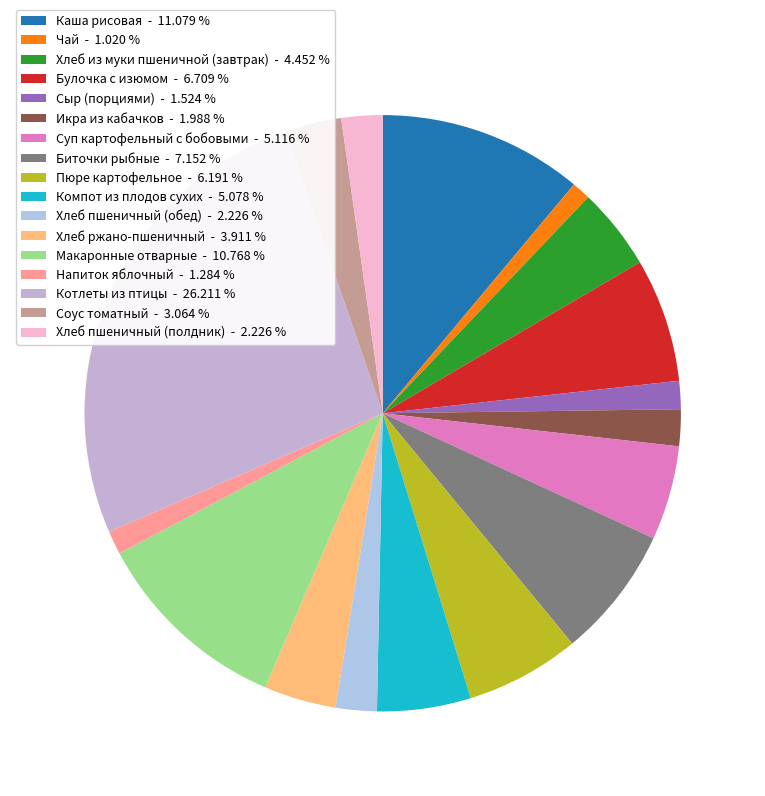

Which category has the biggest portion of the pie?

Котлеты из птицы